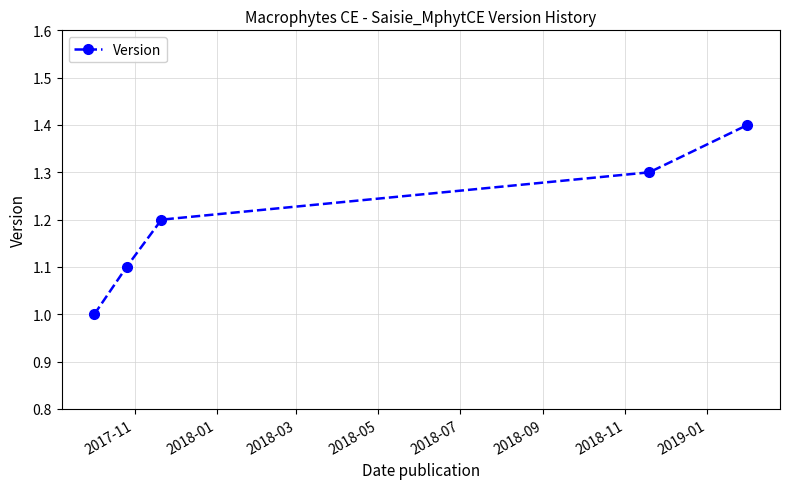

What is the value of the 3rd point from the left?

1.2